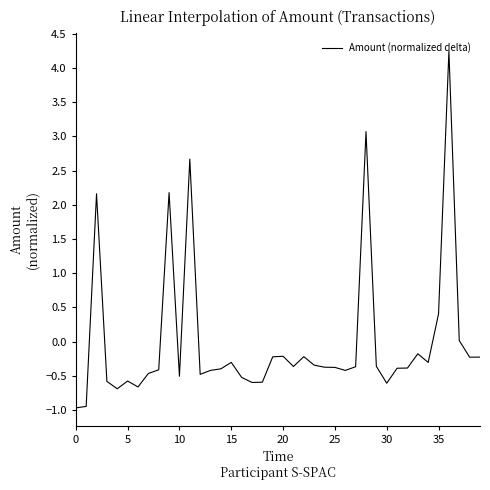

What is the minimum value shown in the chart?

-1.0